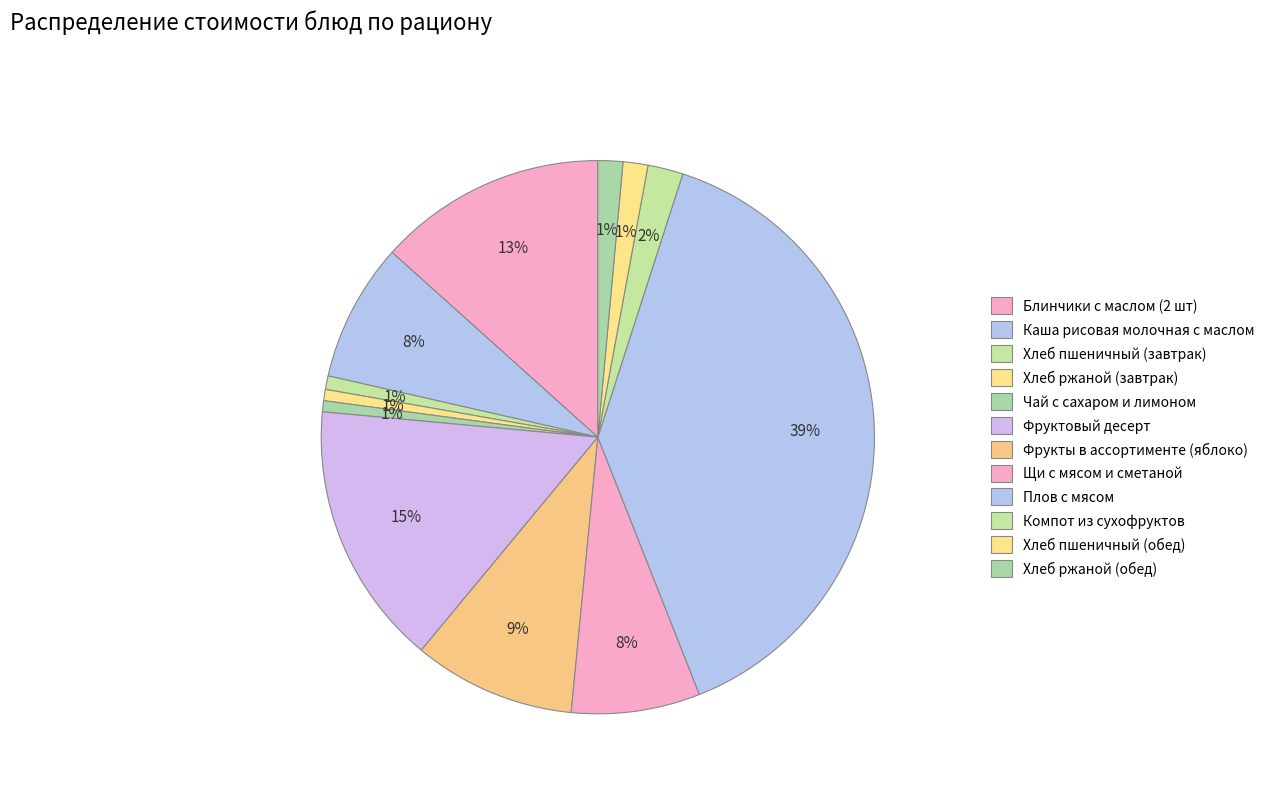

To the nearest percent, what is the difference between the largest and smallest slice percentages?

38%